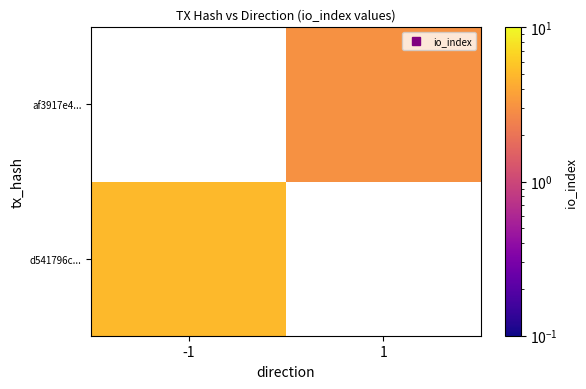

Is the value of d541796c... at -1 greater than the value of af3917e4... at 1?

Yes